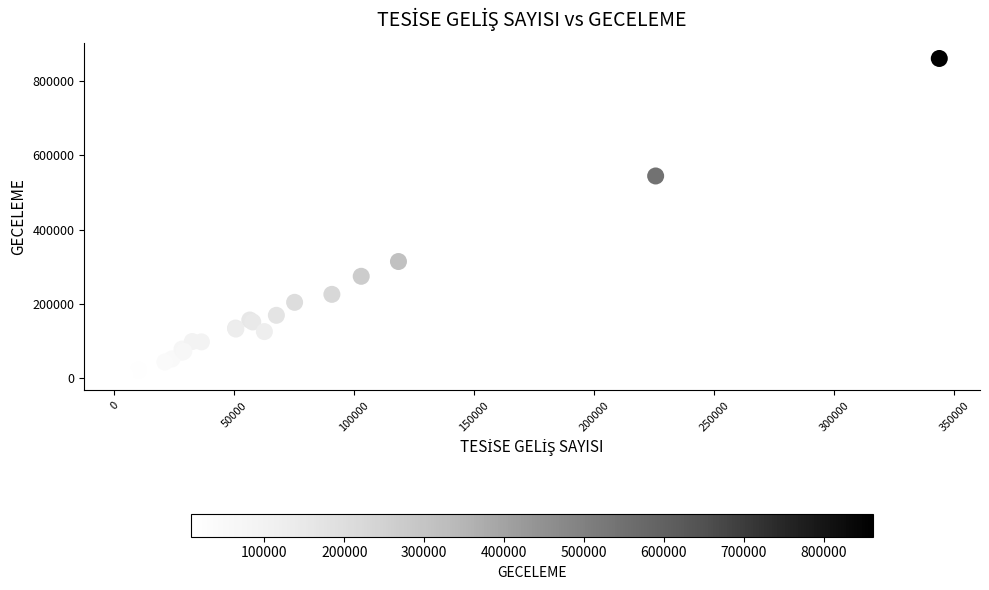

What Y value in the scatter plot is closest to 435091?

544672